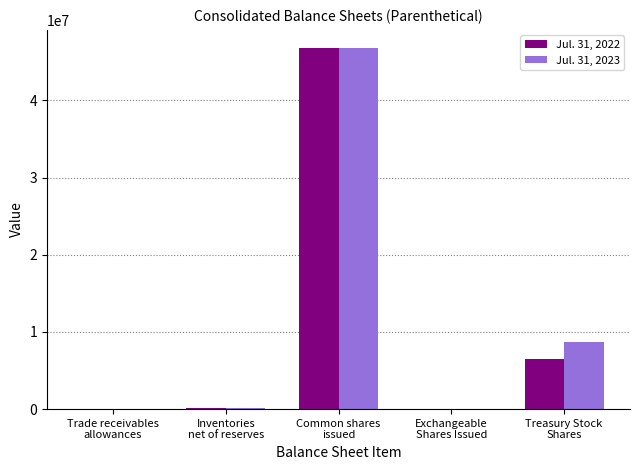

What are all the series names shown in the legend?

Jul. 31, 2022, Jul. 31, 2023